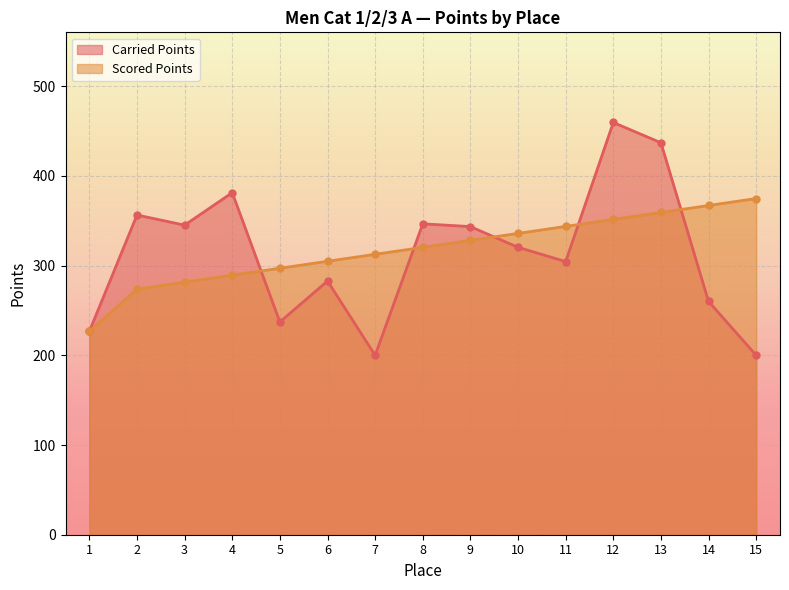

Which series ends up on top after the final intersection of Carried Points and Scored Points?

Scored Points